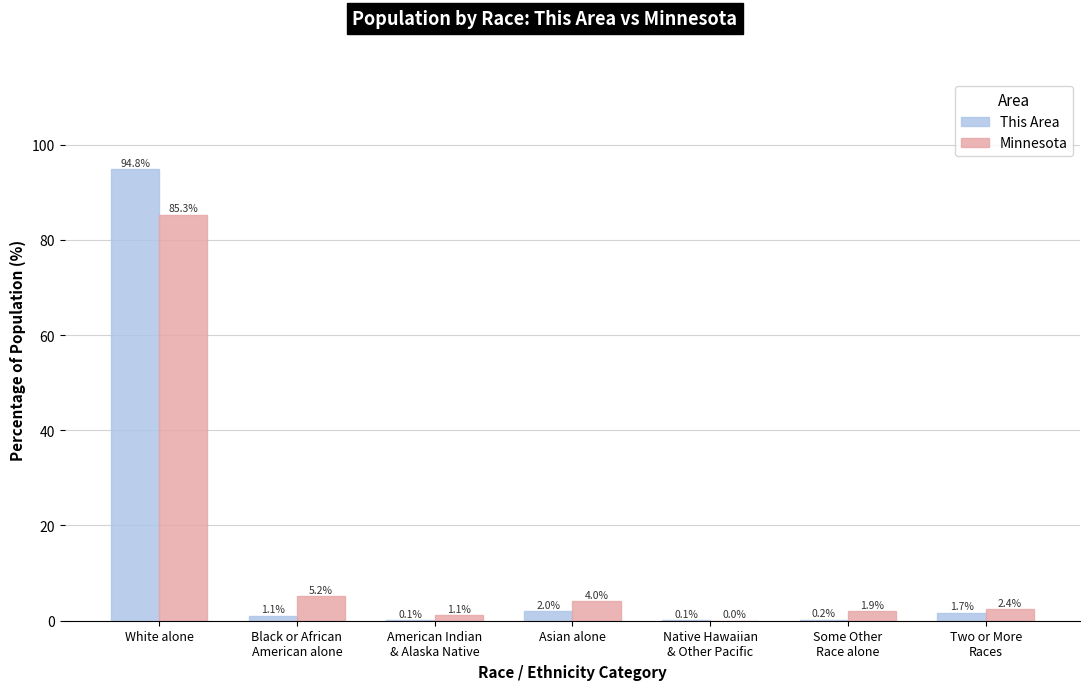

Does the chart contain stacked bars?

No